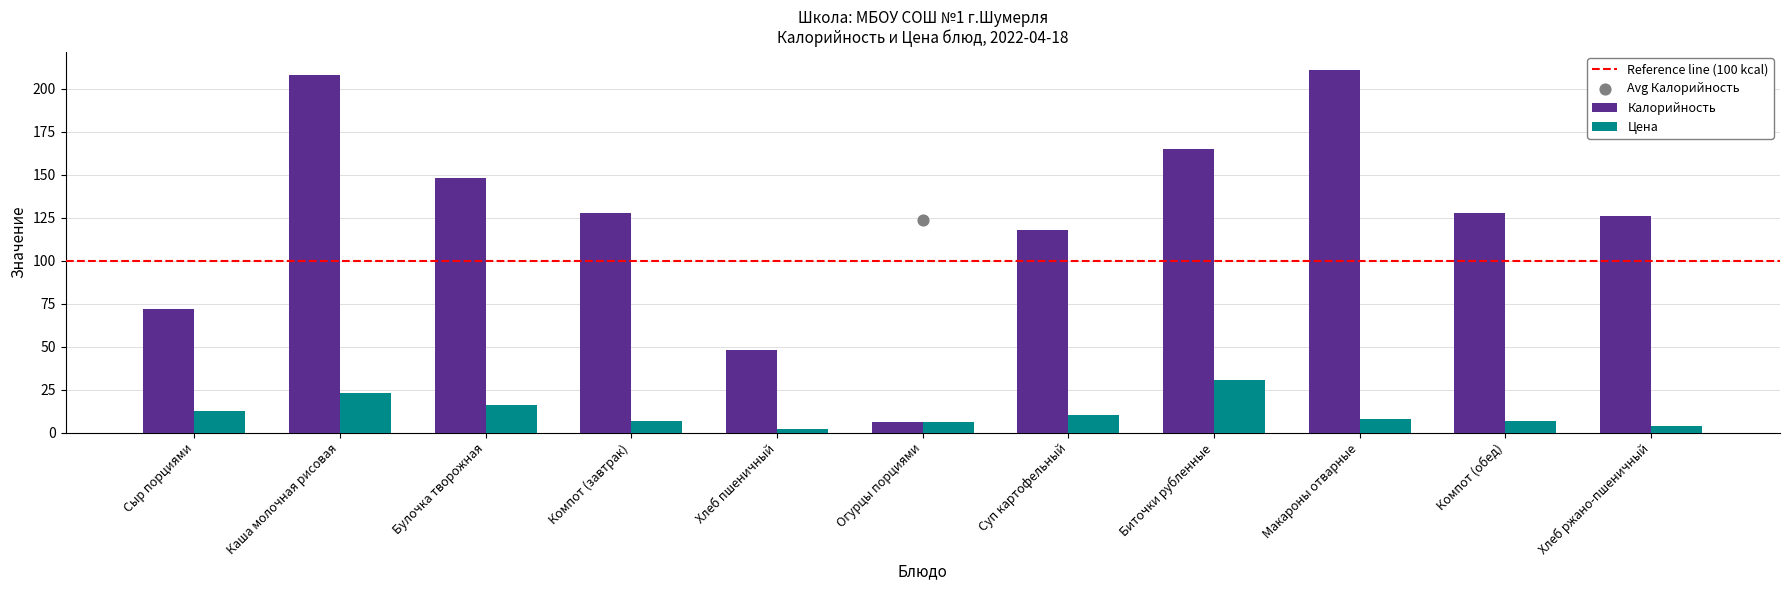

Which series contains the highest Y value?

Калорийность